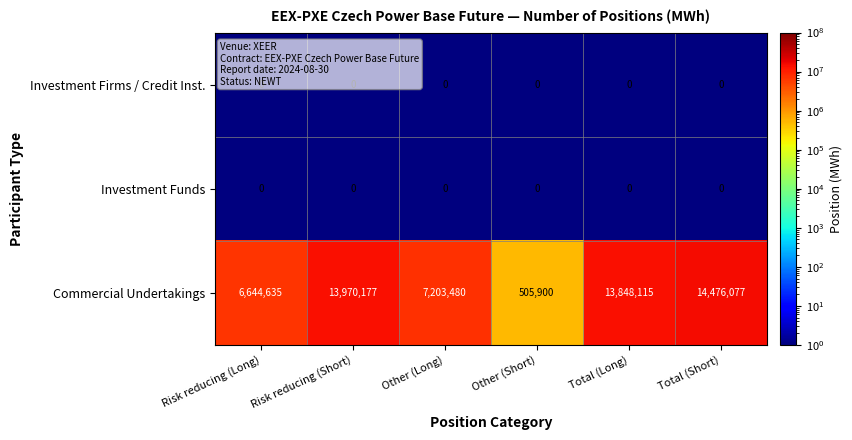

Which series changed the most between Other (Short) and Total (Long)?

Commercial Undertakings